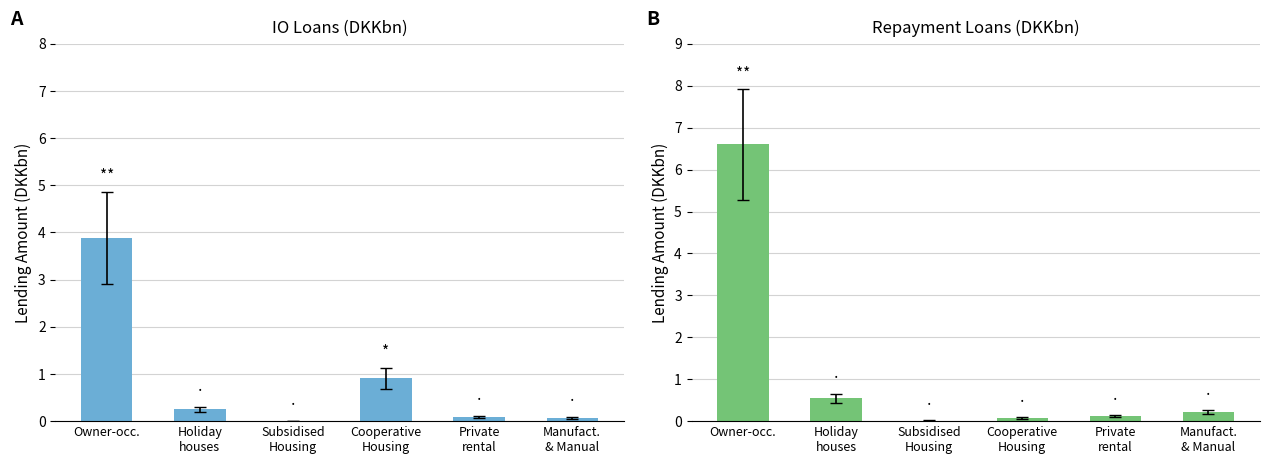

Is it true that Repayment Loans equals 0.0 at Cooperative
Housing?

False